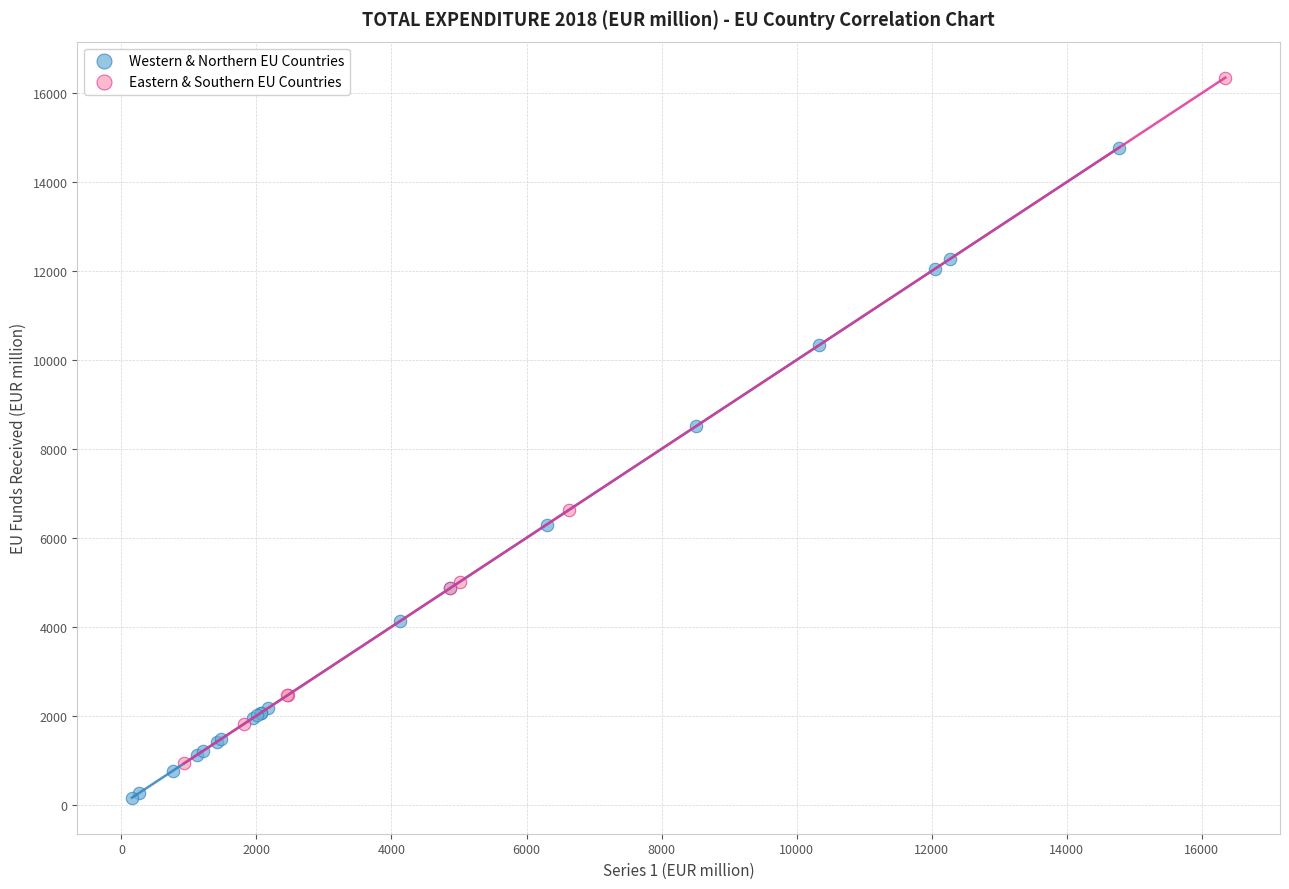

Which series contains the highest Y value?

Eastern & Southern EU Countries